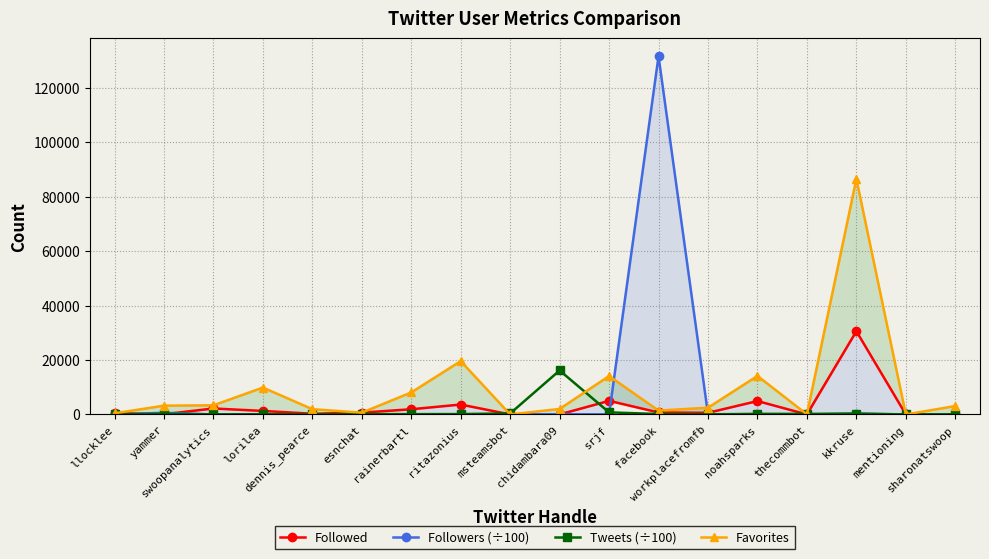

How many distinct data groups are displayed?

4